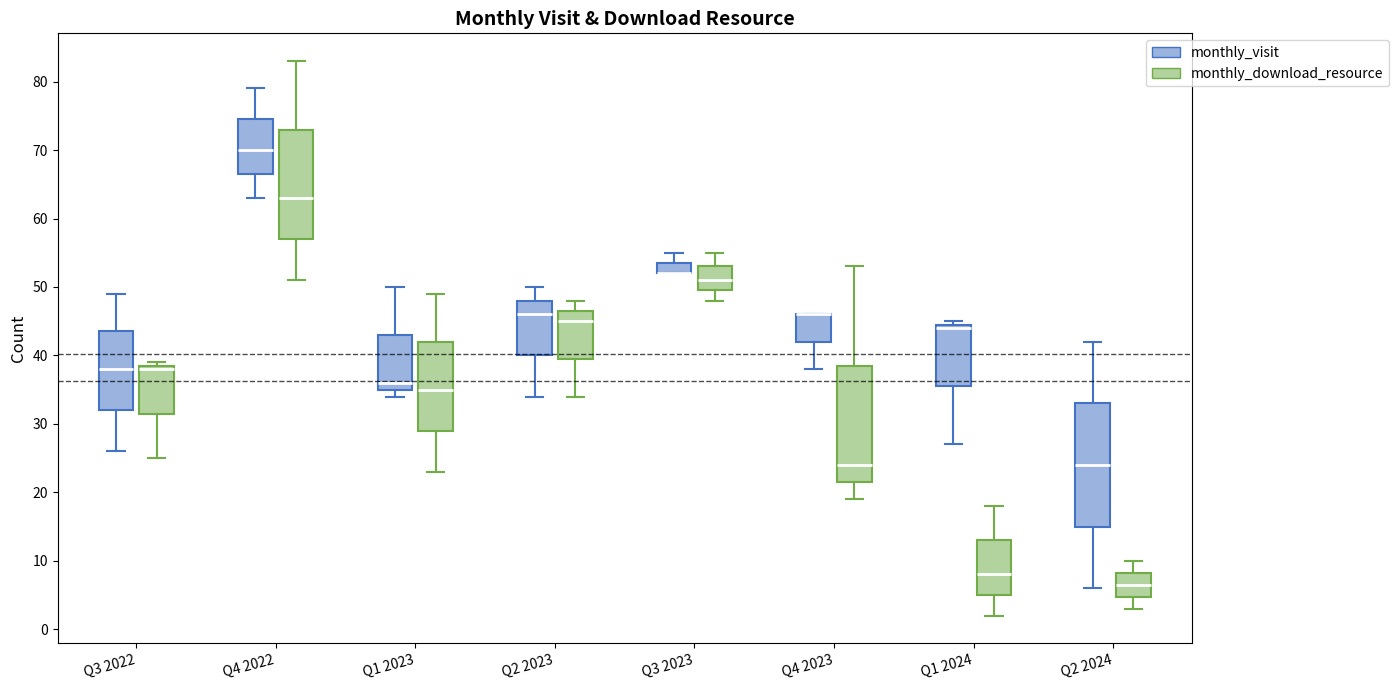

Where is the lower edge of the box for Q1 2024 (monthly_download_resource) on the y-axis? The values are not printed on the chart, so give them approximately, as read against the axis.

5